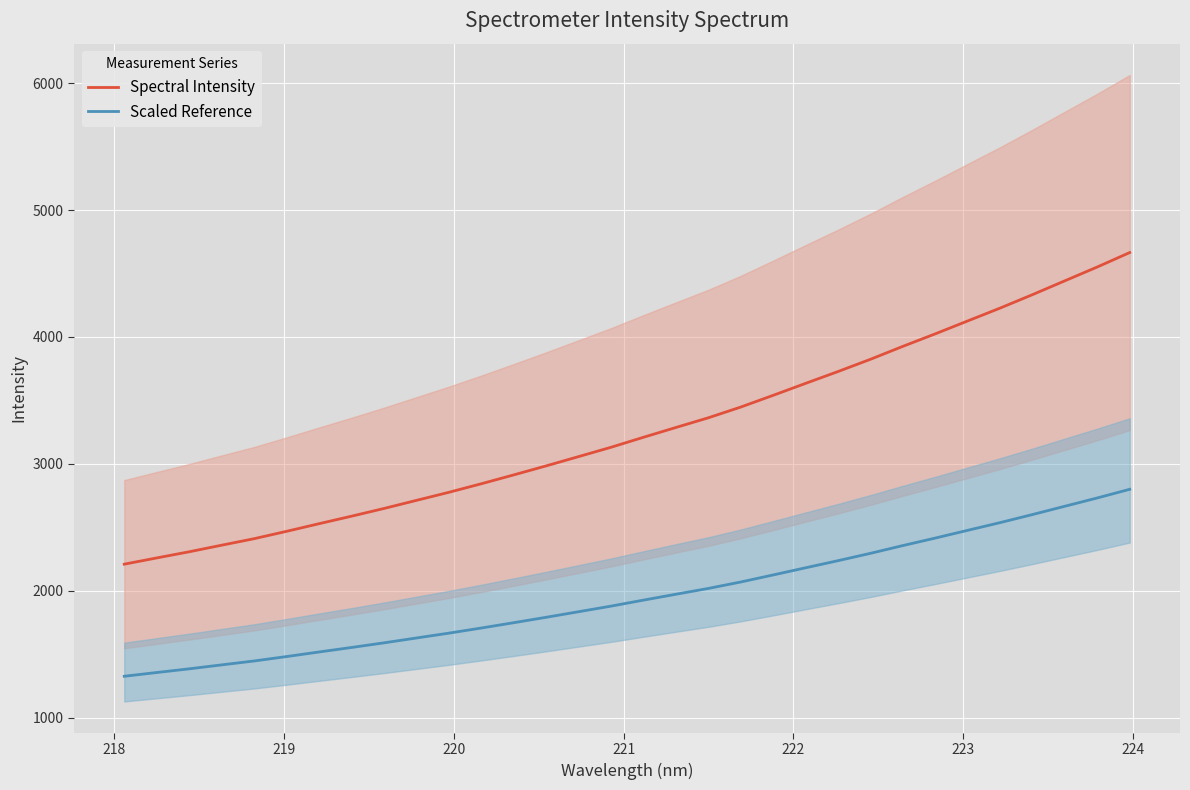

What is the minimum value for Spectral Intensity?

2209.1